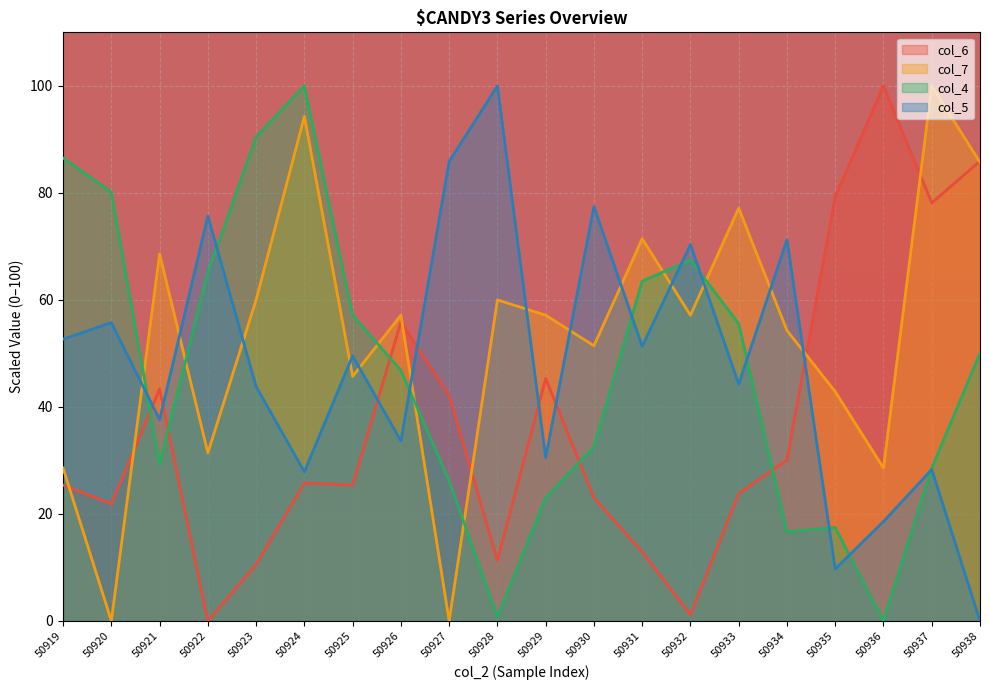

What is the difference between the col_4 line values at 50933 and 50932?

11.9